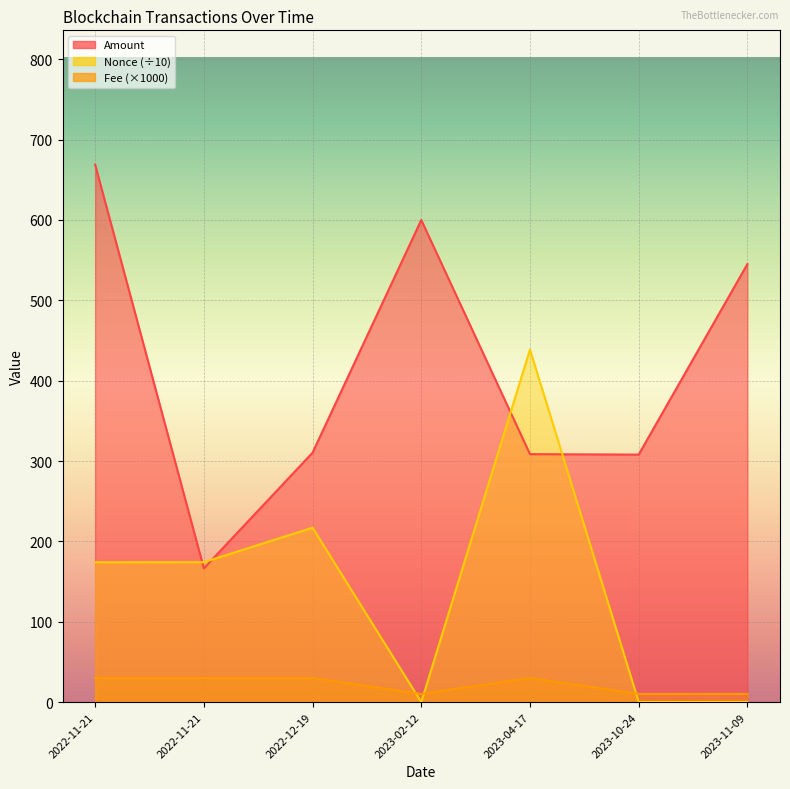

Where is Amount nearest to the value 417?

2022-12-19